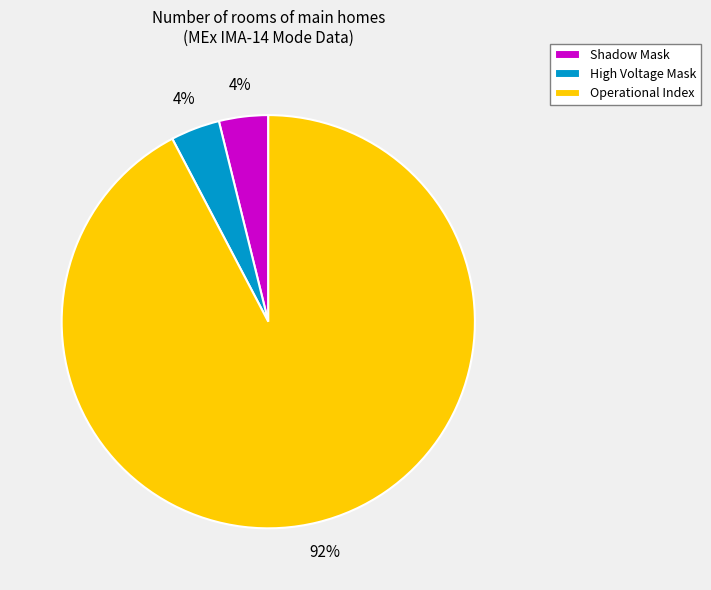

Which slice is the largest?

Operational Index